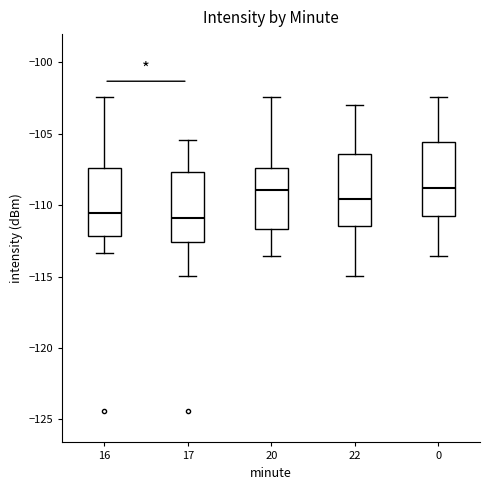

Reading left to right, transcribe this box plot: for each box, give where its median line is, the range the box spans, and where its two whiskers end, as read against the y-axis. The values are not printed on the chart, so give them approximately, as read against the axis.

16: median -110.5, box -112.0 to -107.5, whiskers -113.5 to -102.5
17: median -111.0, box -112.5 to -107.5, whiskers -115.0 to -105.5
20: median -109.0, box -111.5 to -107.5, whiskers -113.5 to -102.5
22: median -109.5, box -111.5 to -106.5, whiskers -115.0 to -103.0
0: median -109.0, box -111.0 to -105.5, whiskers -113.5 to -102.5